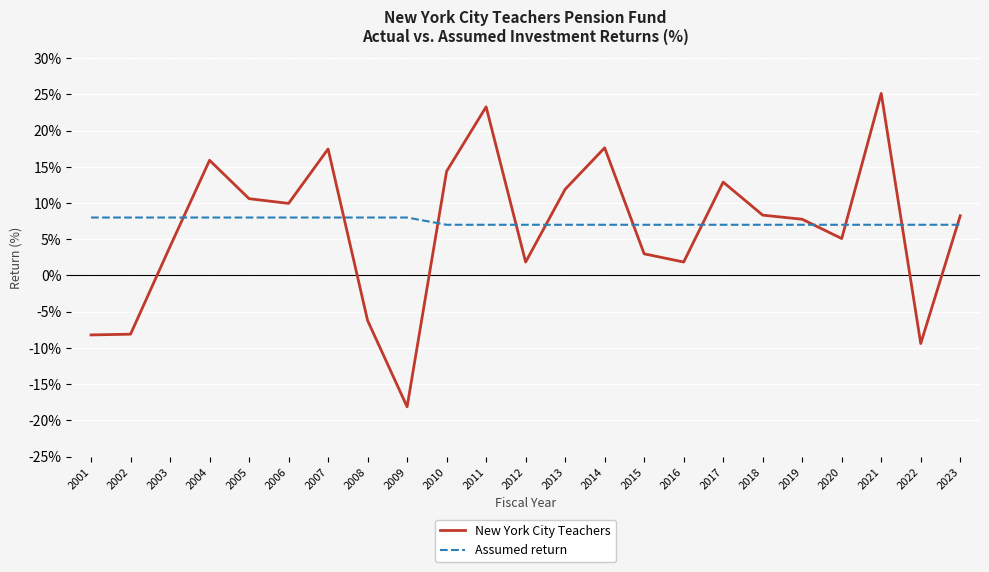

Is it true that Assumed return equals 3.1 at 2013?

False